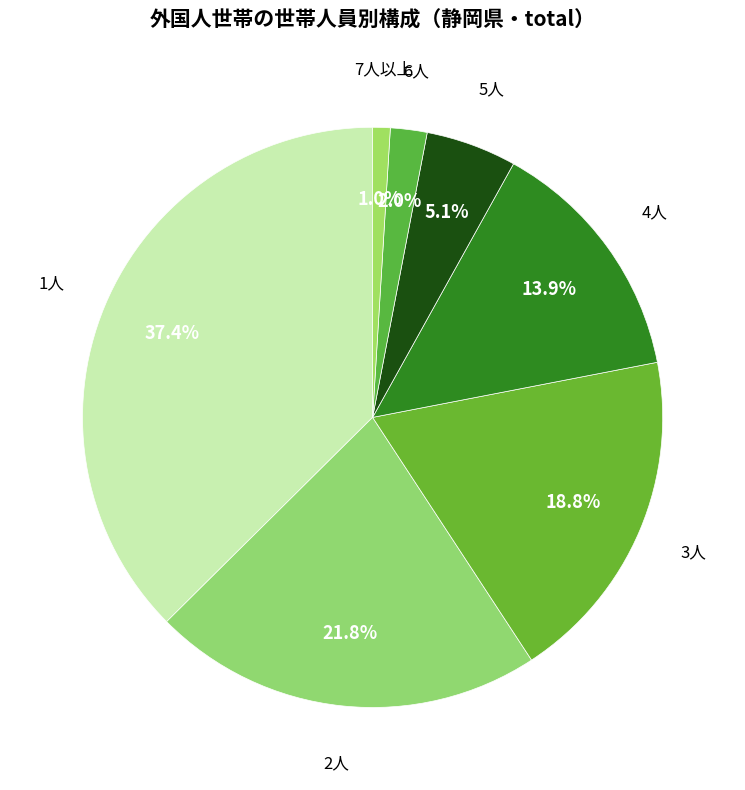

To the nearest percent, what is the difference between the 3人 and 4人 slice percentages?

5%